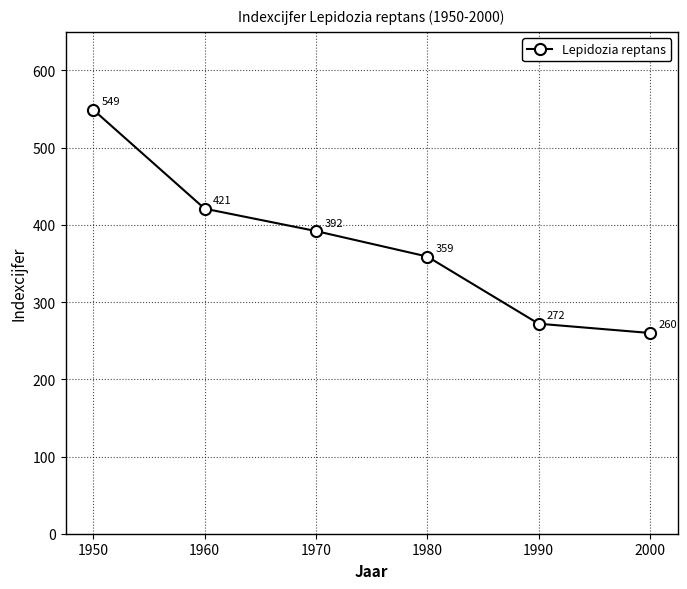

How many data points are less than 392?

3